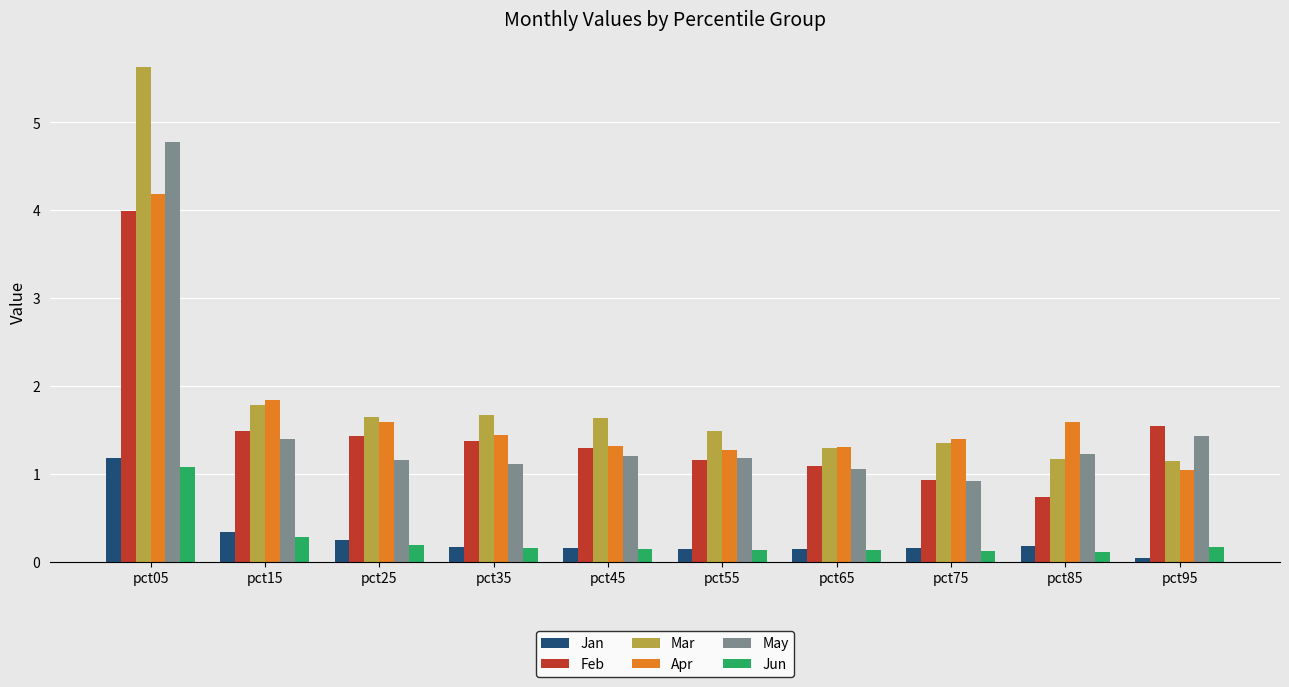

True or false: Mar has a value of 1.0 at pct35.

False